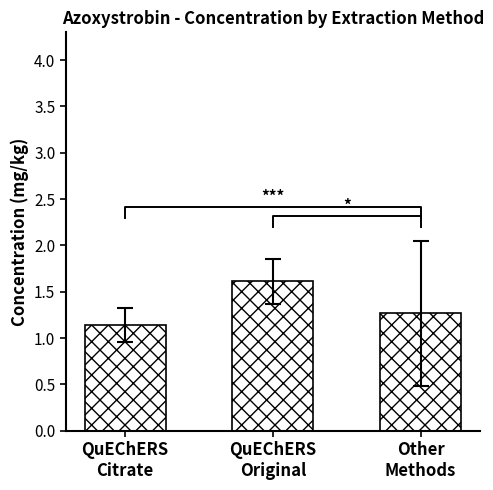

Which label corresponds to the largest value in the chart?

QuEChERS
Original